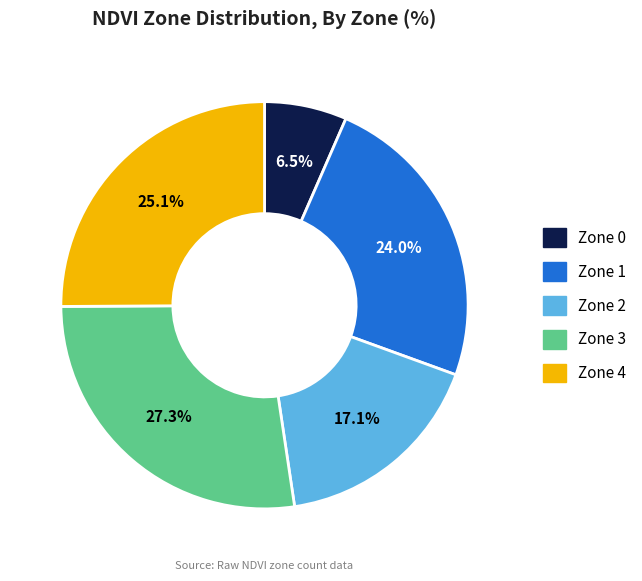

Is it true that Zone 1 is 24% of the pie?

True